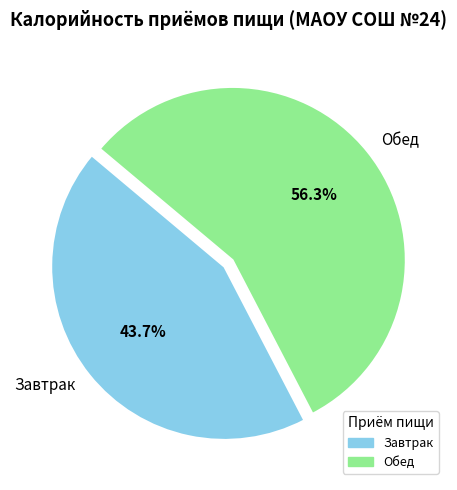

What percentage is NOT represented by Завтрак?

56.3%